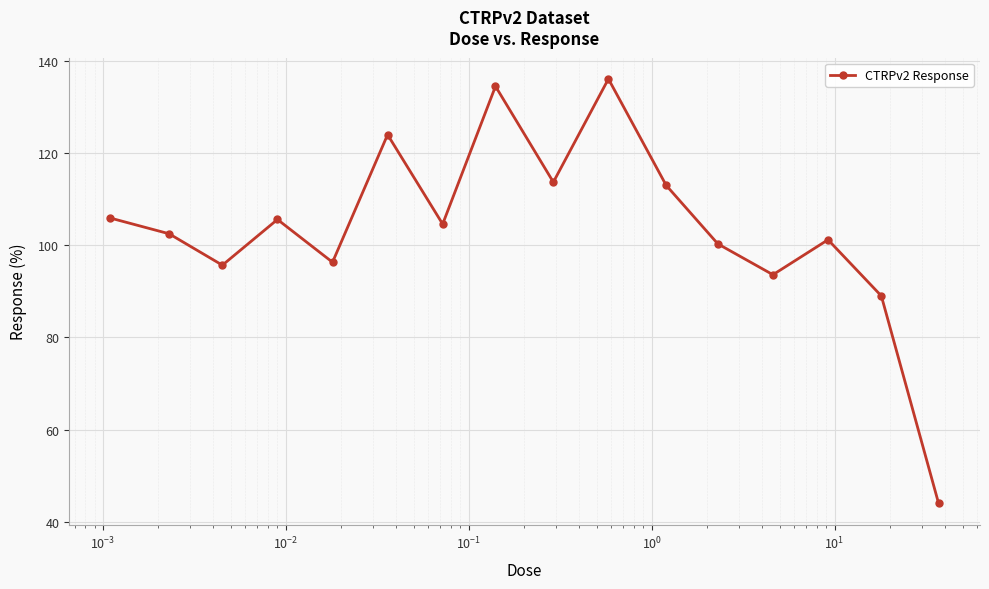

True or false: there are more than 1 points higher than both neighbors.

True